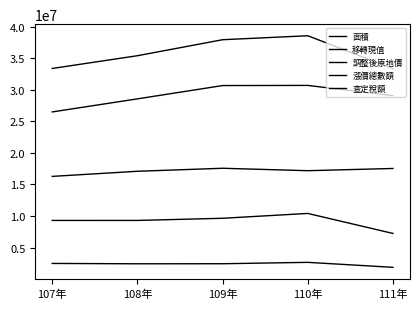

Does the chart display data point markers on the line(s)?

No